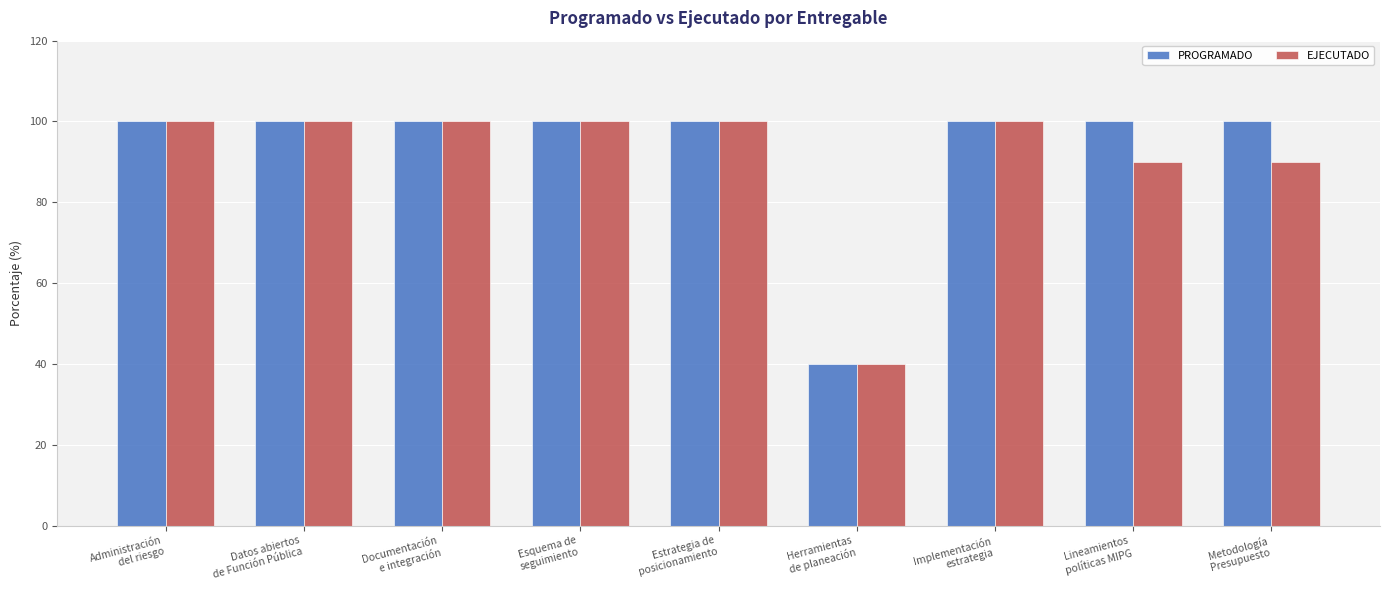

What is the value of the EJECUTADO bar at the 8th from the left?

90